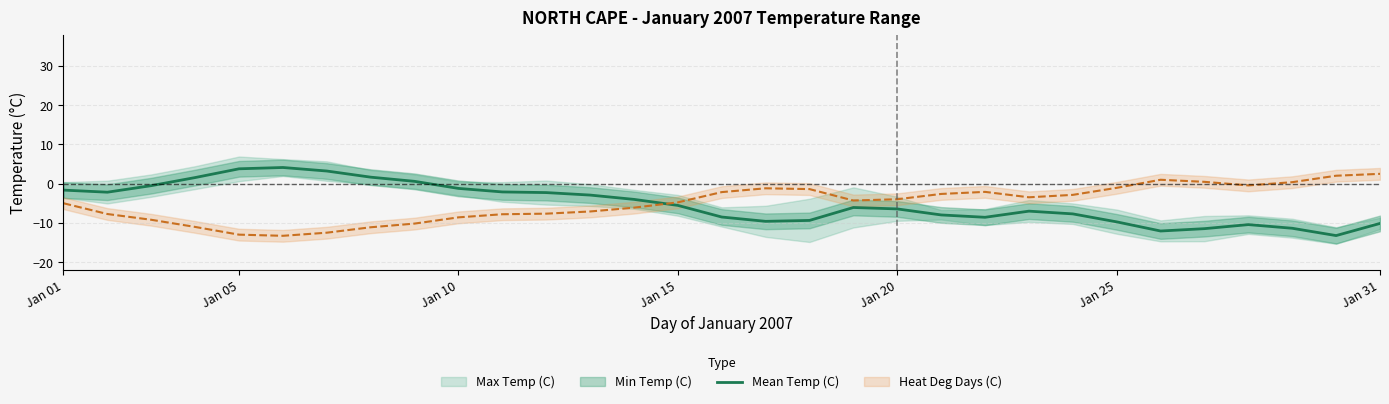

How many interior local valleys (lower than both neighbors) does the data have?

5